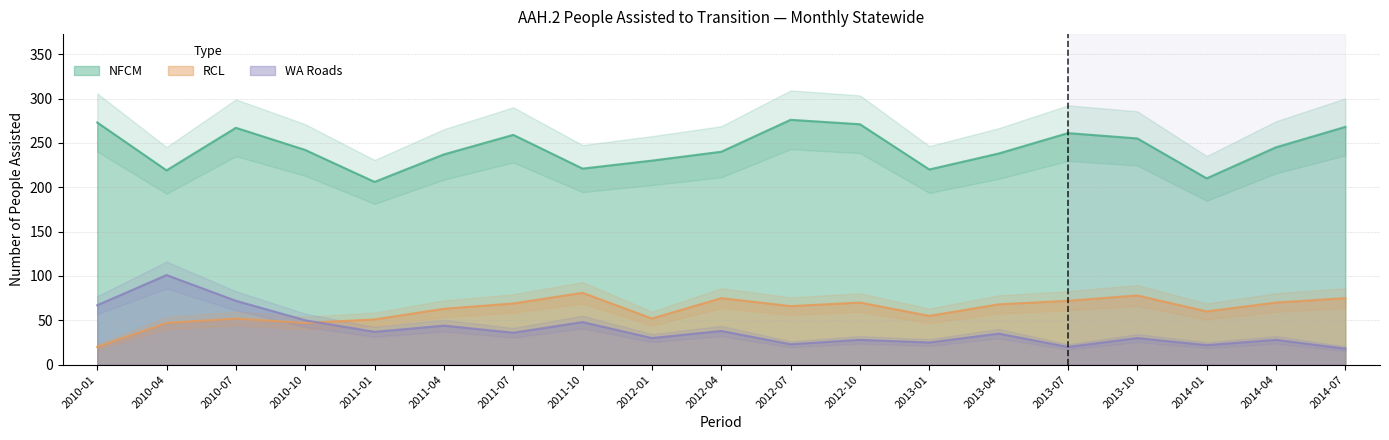

Rank the series by their maximum value, from highest to lowest.

NFCM, WA Roads, RCL